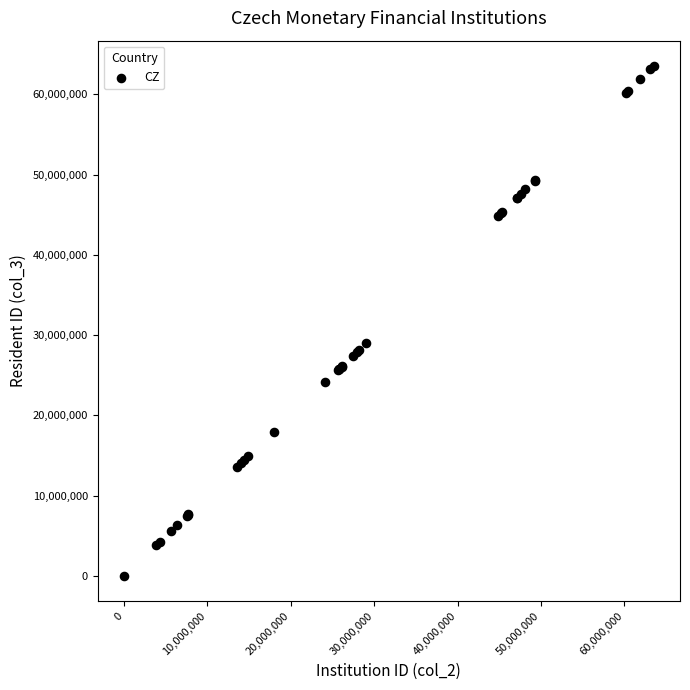

What Y value in the scatter plot is closest to 31746952?

29045371